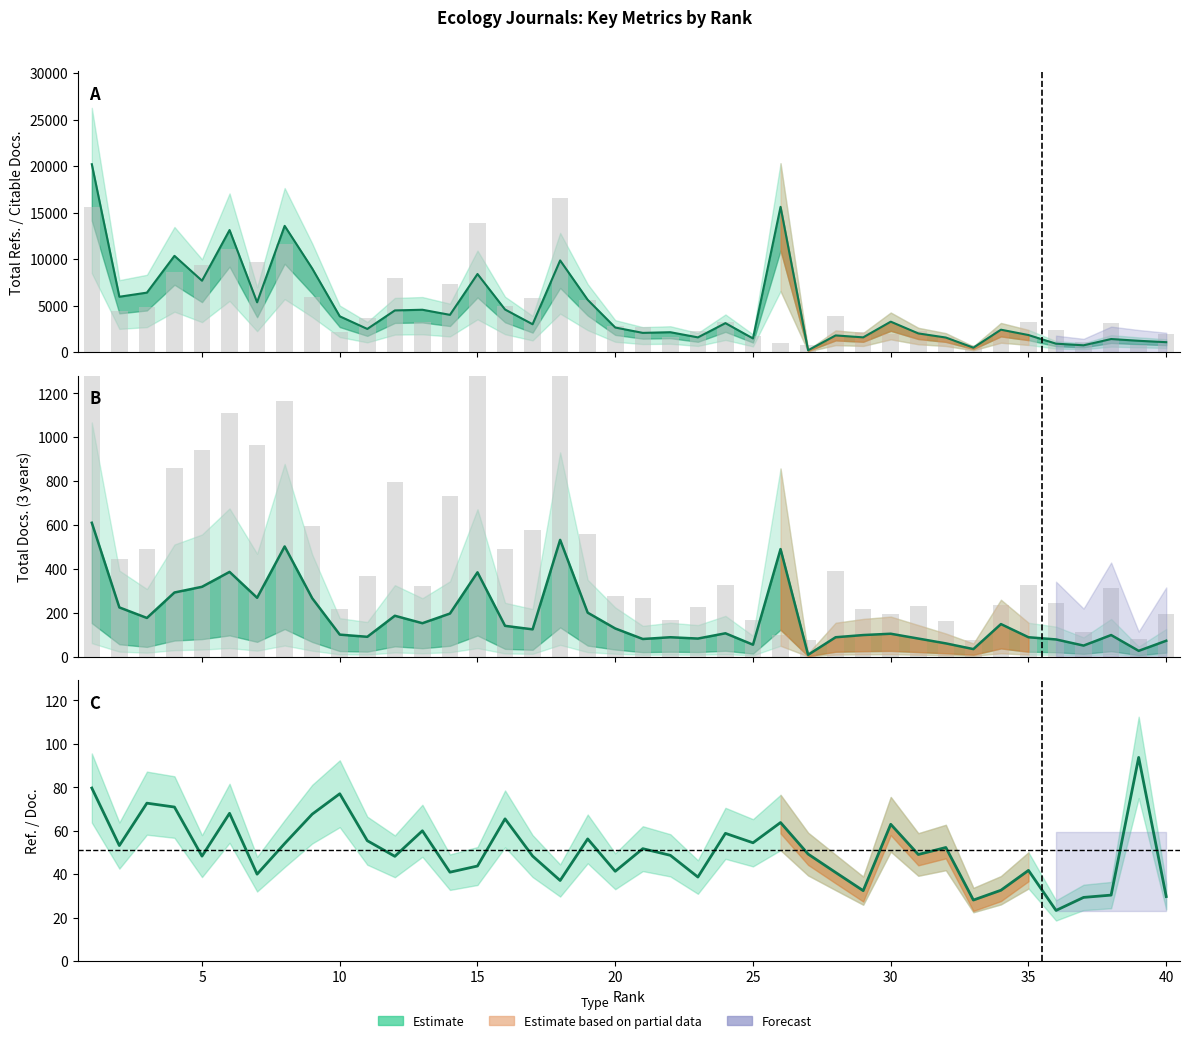

Between 30 and 15, which is larger?

15